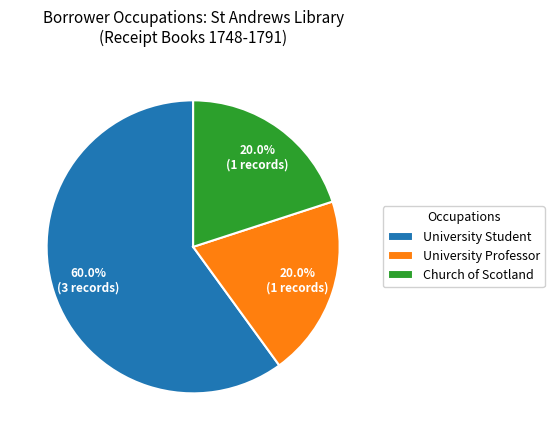

Is it true that University Student is 82% of the pie?

False